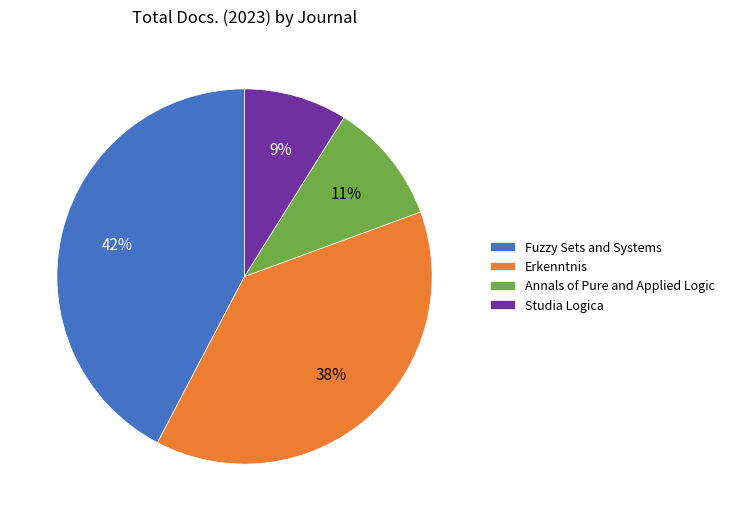

Is it true that Erkenntnis is 38% of the pie?

True